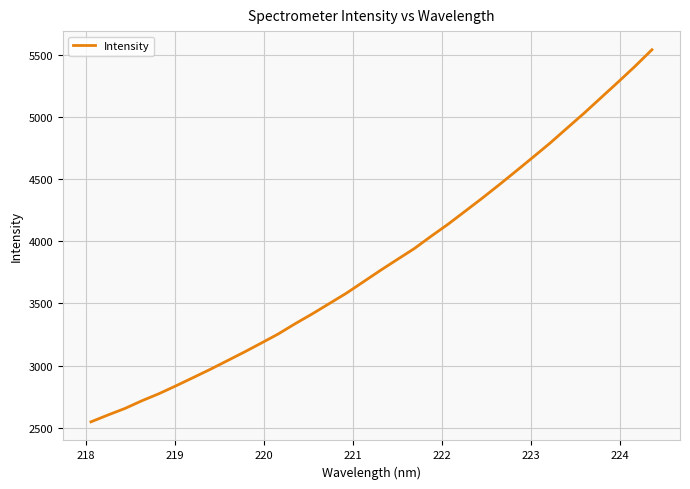

What is the difference between the maximum and minimum values?

2996.2